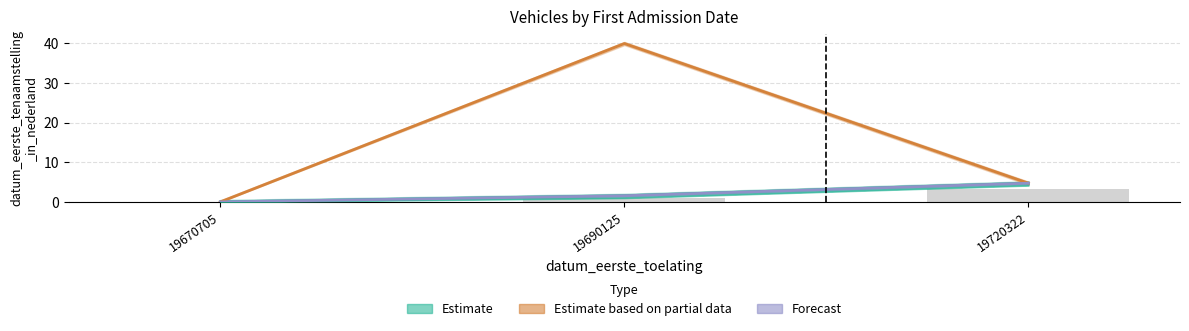

At which category is the sum across all series the highest?

19690125